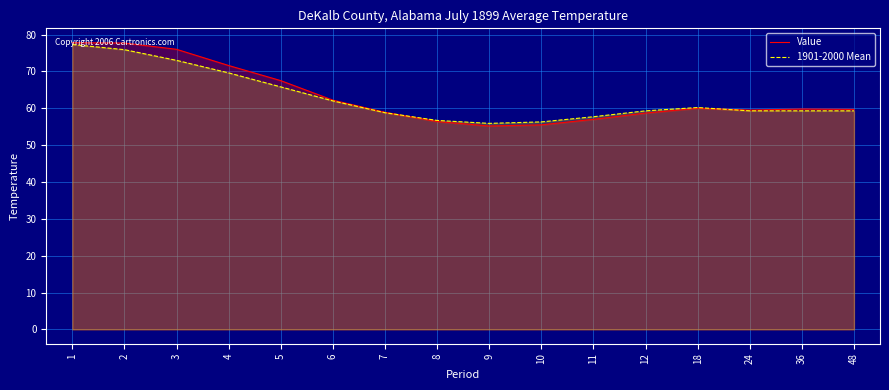

How many series are shown in this chart?

2